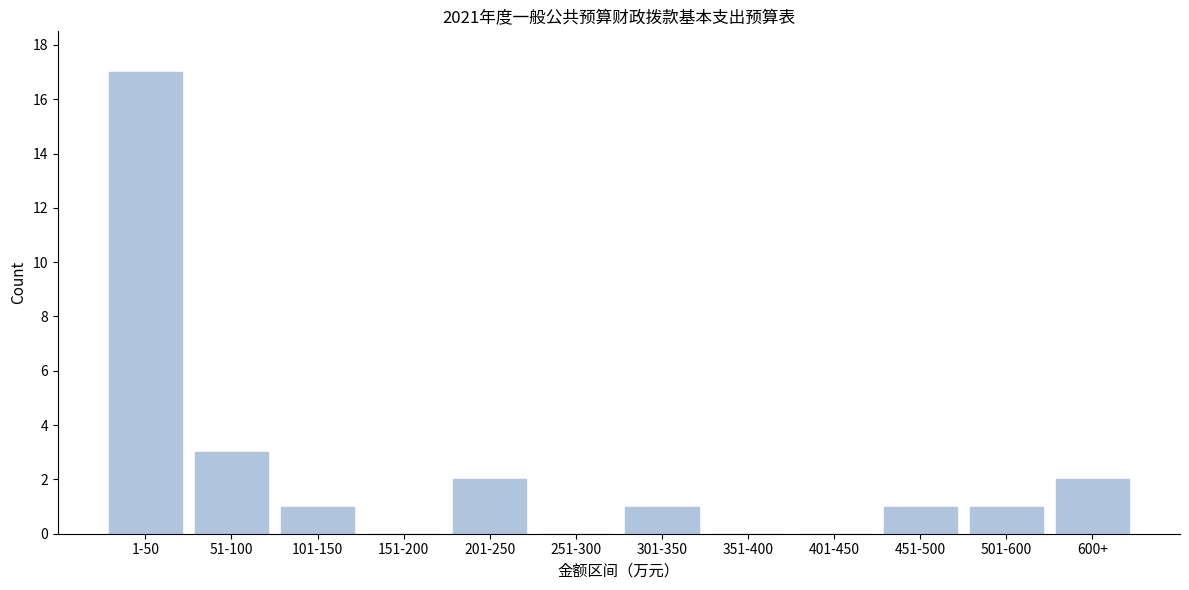

Reading right to left, what are all the values shown in this chart?

600+=2	501-600=1	451-500=1	401-450=0	351-400=0	301-350=1	251-300=0	201-250=2	151-200=0	101-150=1	51-100=3	1-50=17